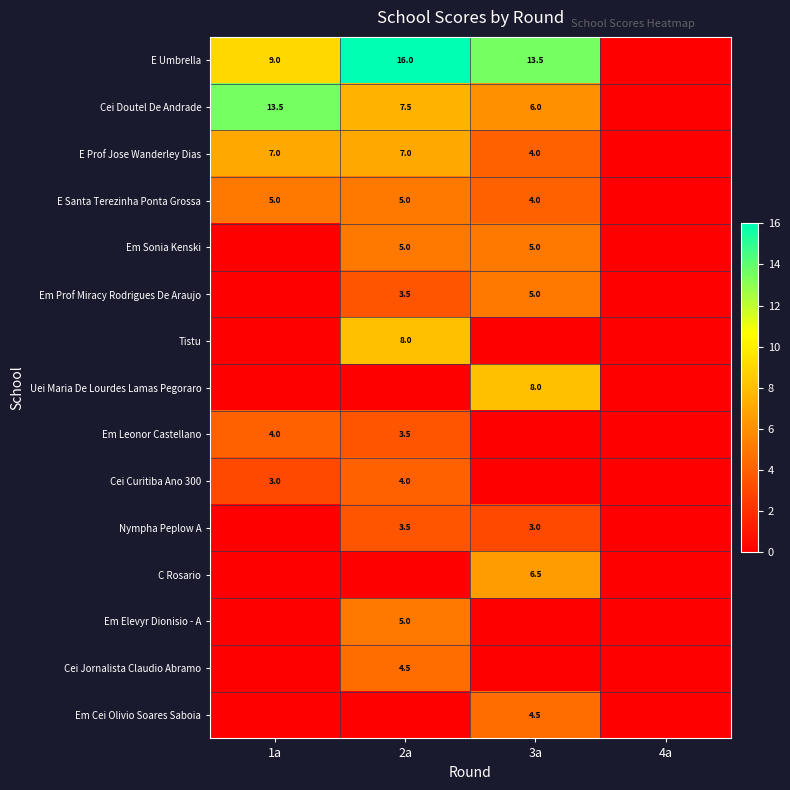

Between 3a and 2a, which is larger?

2a